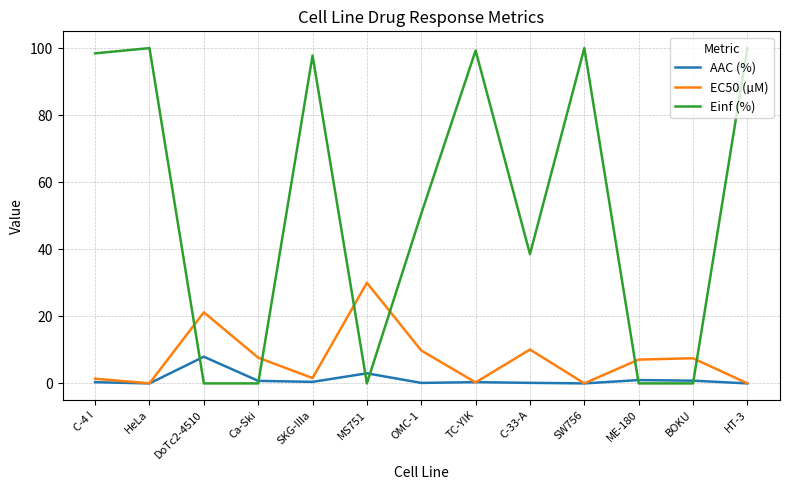

Where is the first local minimum for EC50 (µM)?

HeLa